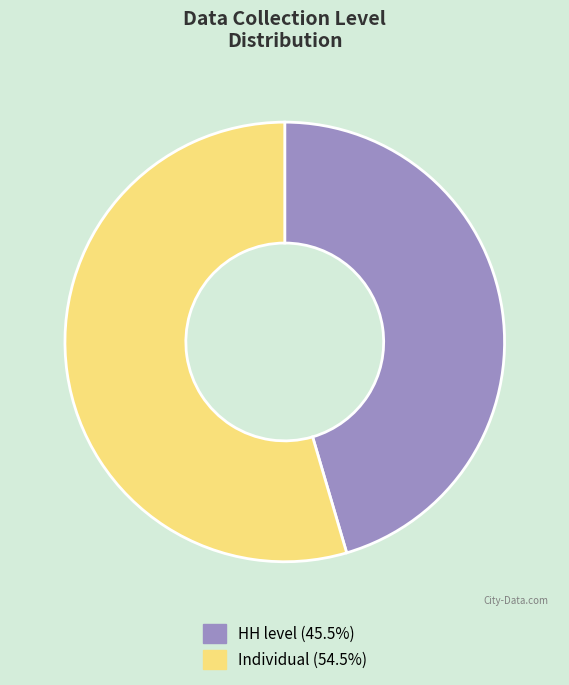

Rank the categories by value from lowest to highest.

HH level, Individual